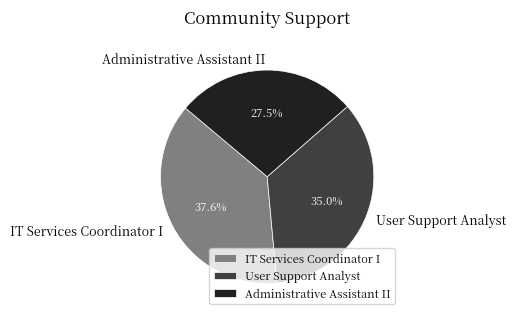

Which category has the biggest portion of the pie?

IT Services Coordinator I